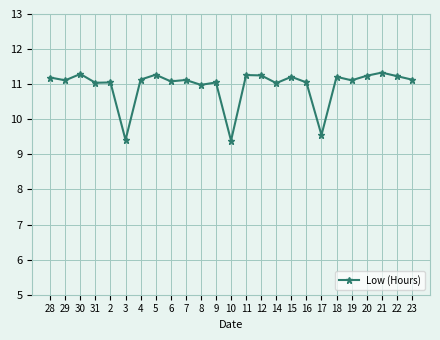

What is the maximum value shown in the chart?

11.3